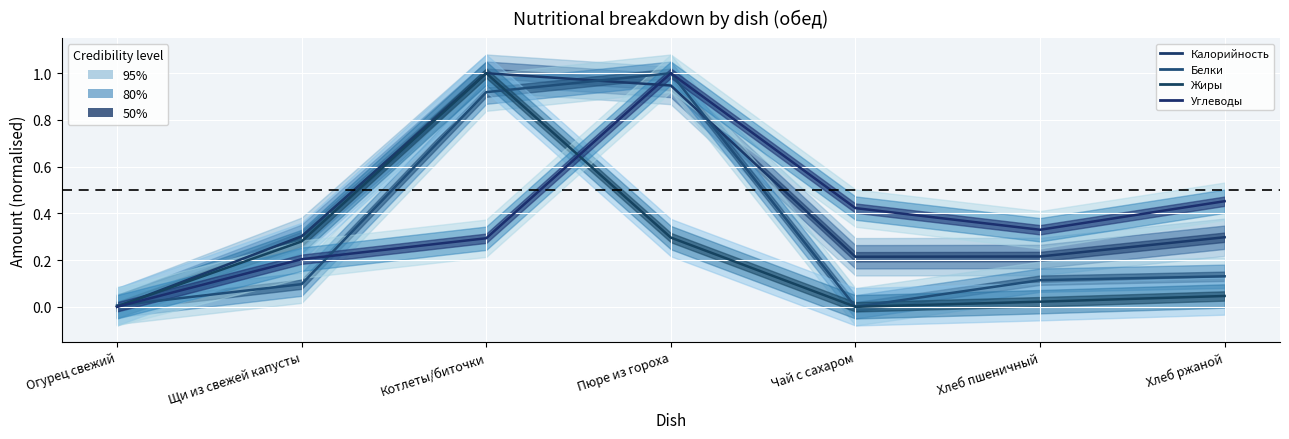

Between which two adjacent categories do Калорийность and Белки first intersect?

Огурец свежий and Щи из свежей капусты